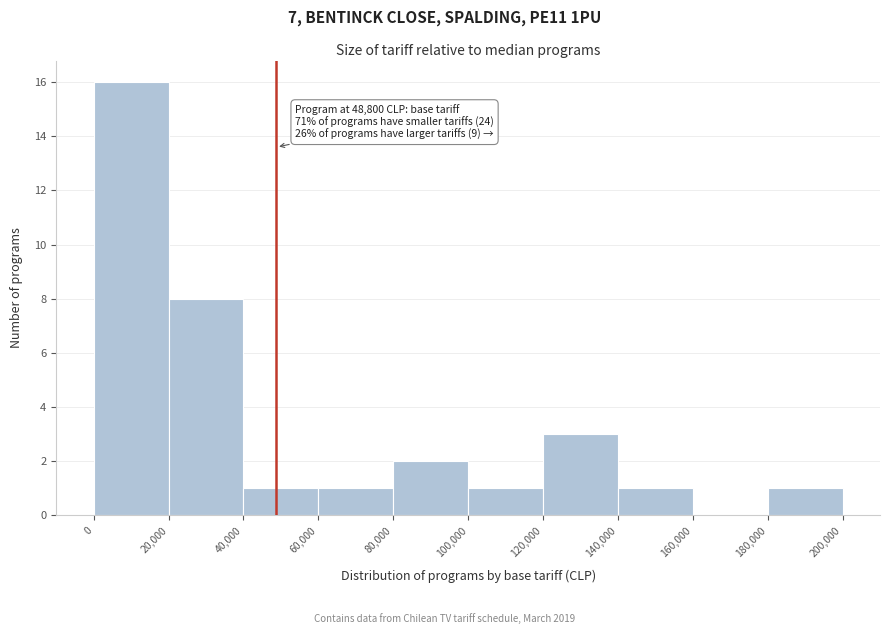

Which range on the x-axis has the tallest bar?

0 to 20,000